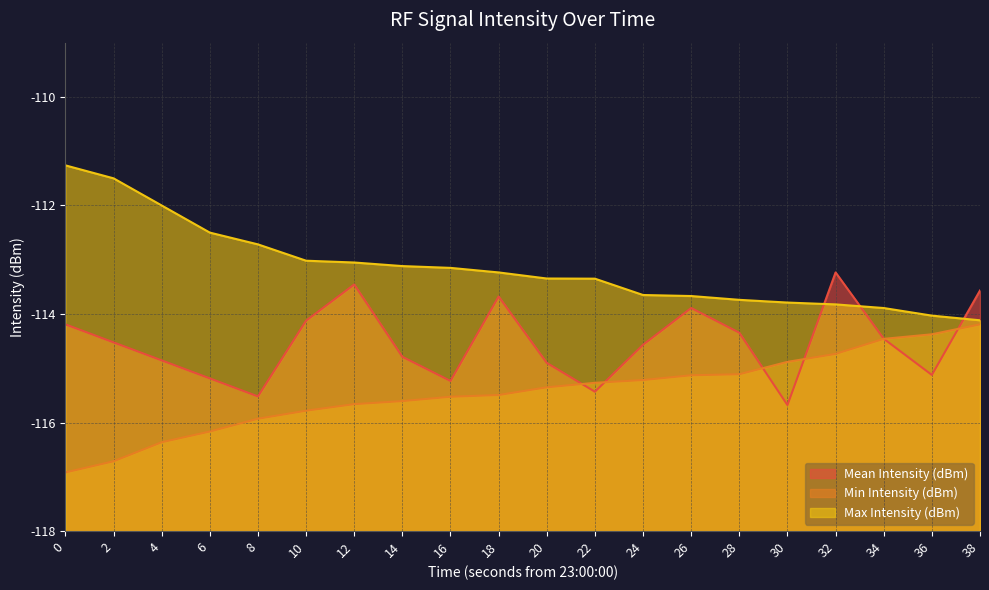

What is the sum of all Max Intensity (dBm) values?

-2262.9